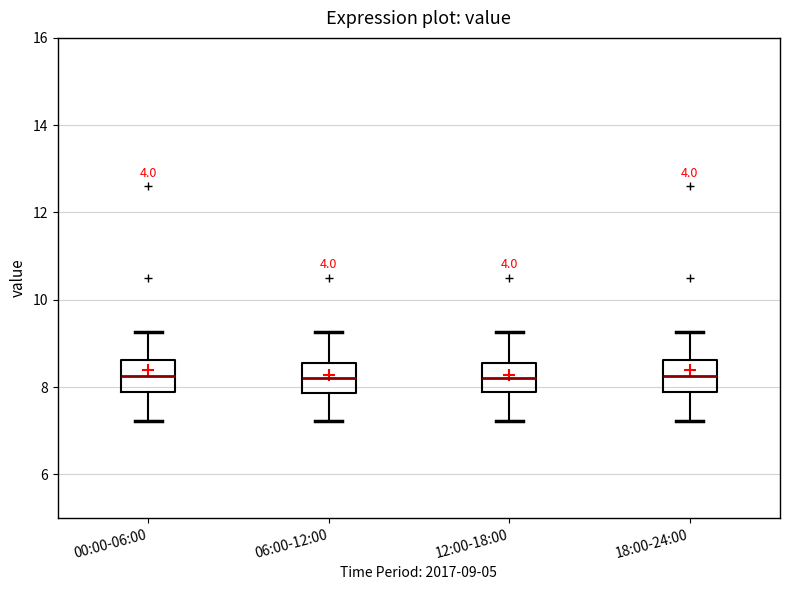

Reading left to right, transcribe this box plot: for each box, give where its median line is, the range the box spans, and where its two whiskers end, as read against the y-axis. The values are not printed on the chart, so give them approximately, as read against the axis.

00:00-06:00: median 8.2, box 7.8 to 8.6, whiskers 7.2 to 9.2
06:00-12:00: median 8.2, box 7.8 to 8.6, whiskers 7.2 to 9.2
12:00-18:00: median 8.2, box 7.8 to 8.6, whiskers 7.2 to 9.2
18:00-24:00: median 8.2, box 7.8 to 8.6, whiskers 7.2 to 9.2